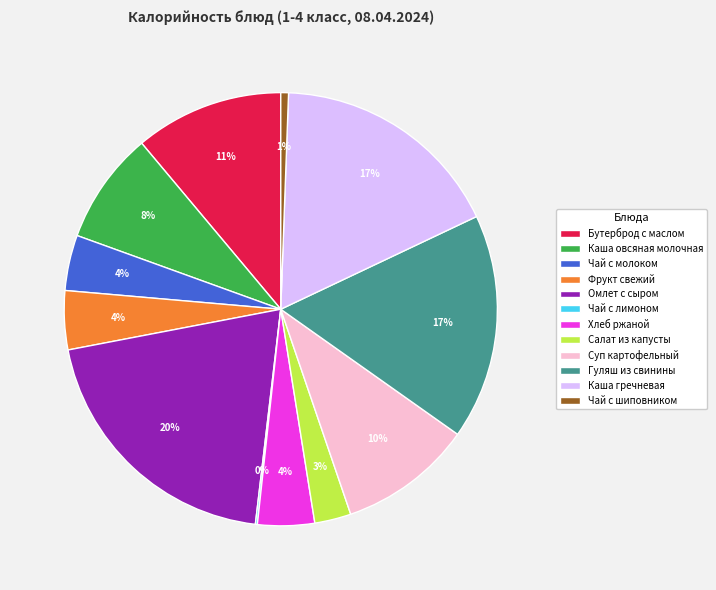

What percentage is the Омлет с сыром slice, to the nearest percent?

20%